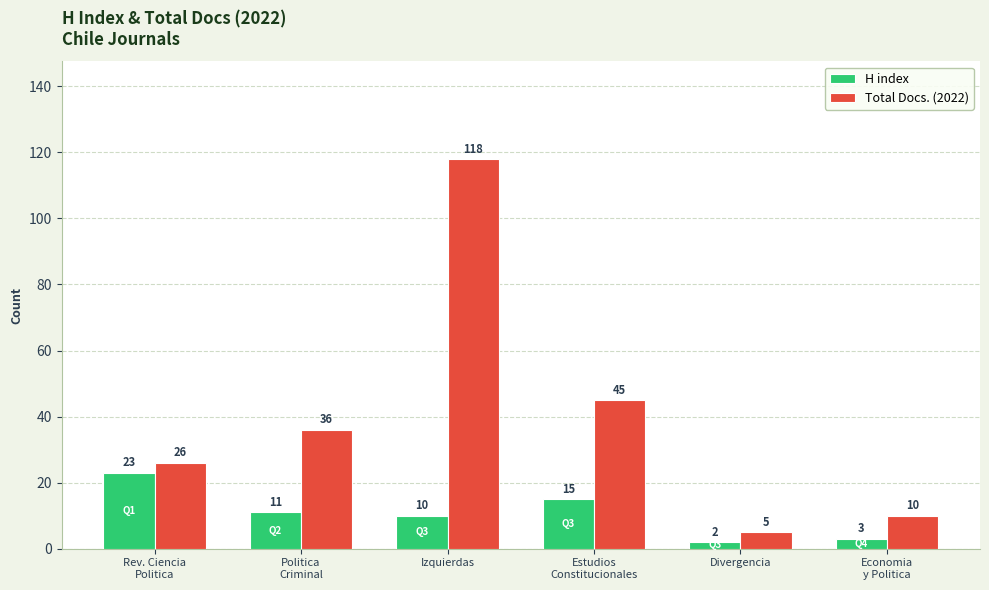

How many groups of bars are there?

6